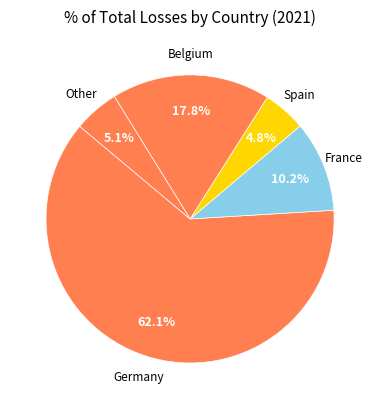

Count the number of slices in the pie.

5